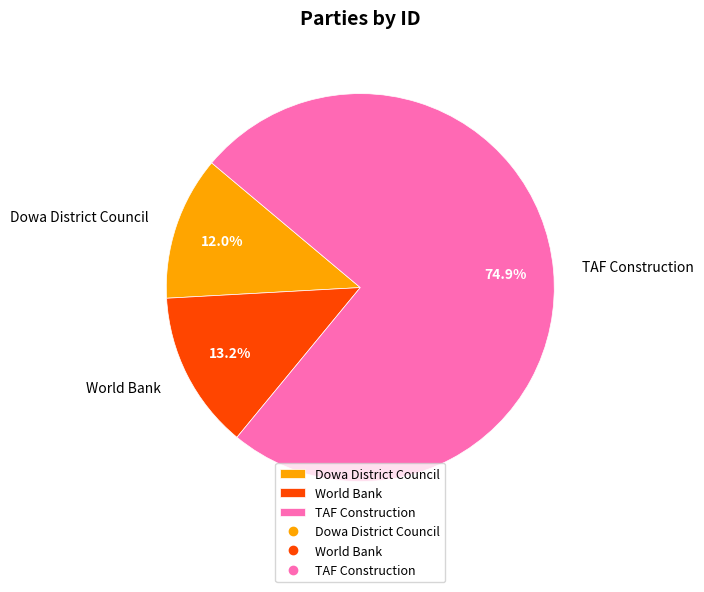

To the nearest percent, what percentage of the pie is TAF Construction?

75%